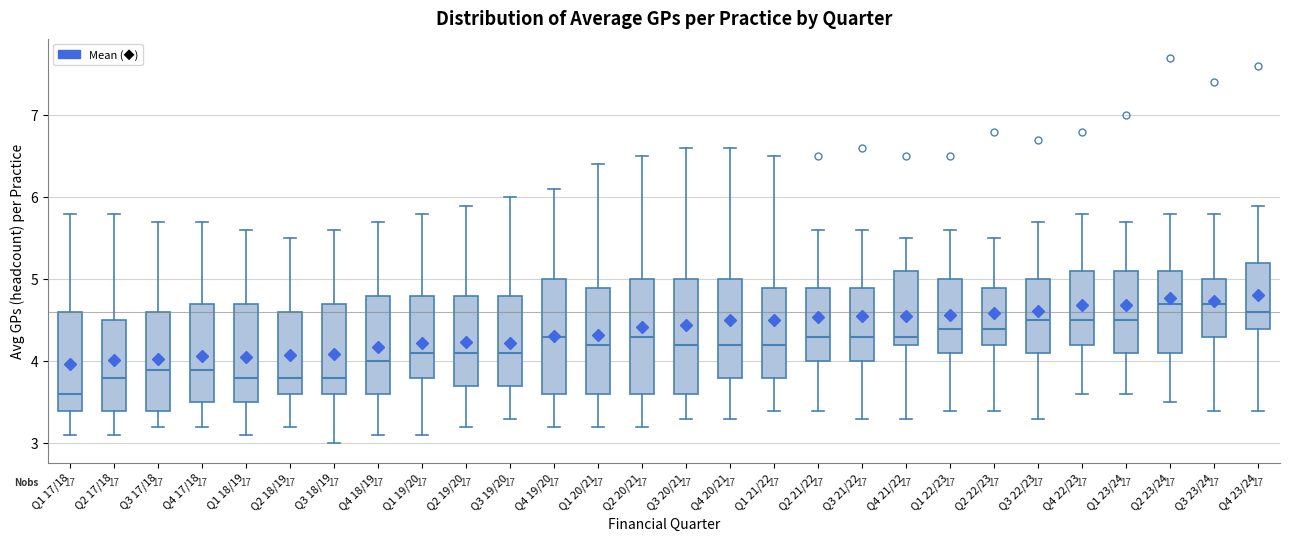

Reading left to right, transcribe this box plot: for each box, give where its median line is, the range the box spans, and where its two whiskers end, as read against the y-axis. The values are not printed on the chart, so give them approximately, as read against the axis.

Q1 17/18: median 3.6, box 3.4 to 4.6, whiskers 3.1 to 5.8
Q2 17/18: median 3.8, box 3.4 to 4.5, whiskers 3.1 to 5.8
Q3 17/18: median 3.9, box 3.4 to 4.6, whiskers 3.2 to 5.7
Q4 17/18: median 3.9, box 3.5 to 4.7, whiskers 3.2 to 5.7
Q1 18/19: median 3.8, box 3.5 to 4.7, whiskers 3.1 to 5.6
Q2 18/19: median 3.8, box 3.6 to 4.6, whiskers 3.2 to 5.5
Q3 18/19: median 3.8, box 3.6 to 4.7, whiskers 3.0 to 5.6
Q4 18/19: median 4.0, box 3.6 to 4.8, whiskers 3.1 to 5.7
Q1 19/20: median 4.1, box 3.8 to 4.8, whiskers 3.1 to 5.8
Q2 19/20: median 4.1, box 3.7 to 4.8, whiskers 3.2 to 5.9
Q3 19/20: median 4.1, box 3.7 to 4.8, whiskers 3.3 to 6.0
Q4 19/20: median 4.3, box 3.6 to 5.0, whiskers 3.2 to 6.1
Q1 20/21: median 4.2, box 3.6 to 4.9, whiskers 3.2 to 6.4
Q2 20/21: median 4.3, box 3.6 to 5.0, whiskers 3.2 to 6.5
Q3 20/21: median 4.2, box 3.6 to 5.0, whiskers 3.3 to 6.6
Q4 20/21: median 4.2, box 3.8 to 5.0, whiskers 3.3 to 6.6
Q1 21/22: median 4.2, box 3.8 to 4.9, whiskers 3.4 to 6.5
Q2 21/22: median 4.3, box 4.0 to 4.9, whiskers 3.4 to 5.6
Q3 21/22: median 4.3, box 4.0 to 4.9, whiskers 3.3 to 5.6
Q4 21/22: median 4.3, box 4.2 to 5.1, whiskers 3.3 to 5.5
Q1 22/23: median 4.4, box 4.1 to 5.0, whiskers 3.4 to 5.6
Q2 22/23: median 4.4, box 4.2 to 4.9, whiskers 3.4 to 5.5
Q3 22/23: median 4.5, box 4.1 to 5.0, whiskers 3.3 to 5.7
Q4 22/23: median 4.5, box 4.2 to 5.1, whiskers 3.6 to 5.8
Q1 23/24: median 4.5, box 4.1 to 5.1, whiskers 3.6 to 5.7
Q2 23/24: median 4.7, box 4.1 to 5.1, whiskers 3.5 to 5.8
Q3 23/24: median 4.7, box 4.3 to 5.0, whiskers 3.4 to 5.8
Q4 23/24: median 4.6, box 4.4 to 5.2, whiskers 3.4 to 5.9